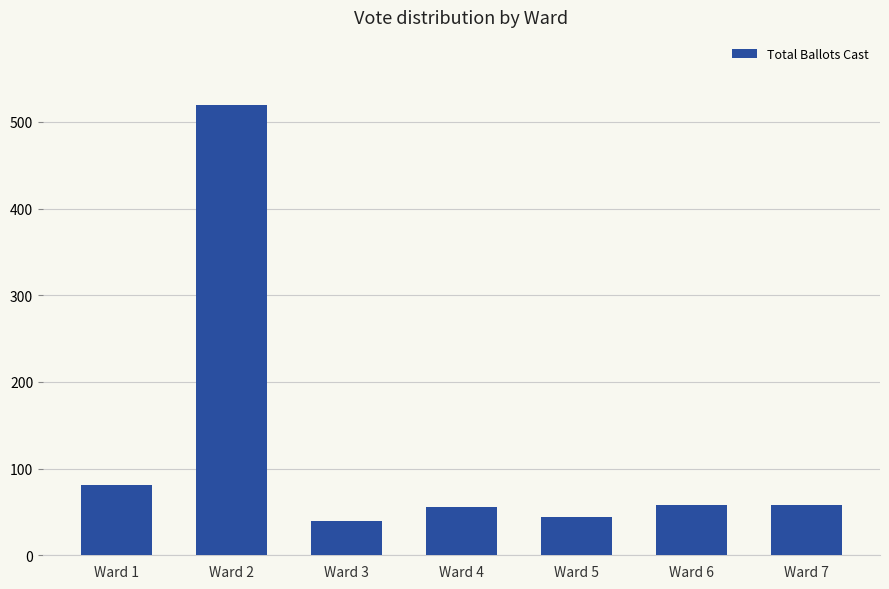

The value at Ward 2 is 520. True or false?

True